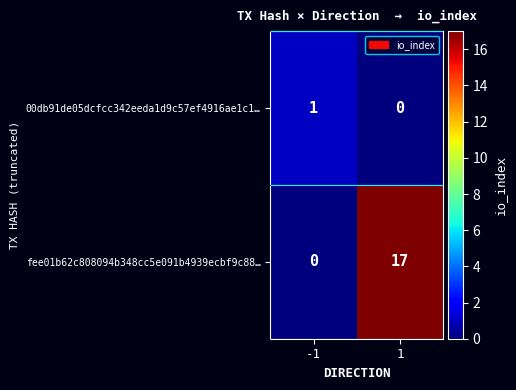

Is the value of fee01b62c808094b348cc5e091b4939ecbf9c88… at 1 greater than the value of 00db91de05dcfcc342eeda1d9c57ef4916ae1c1… at 1?

Yes